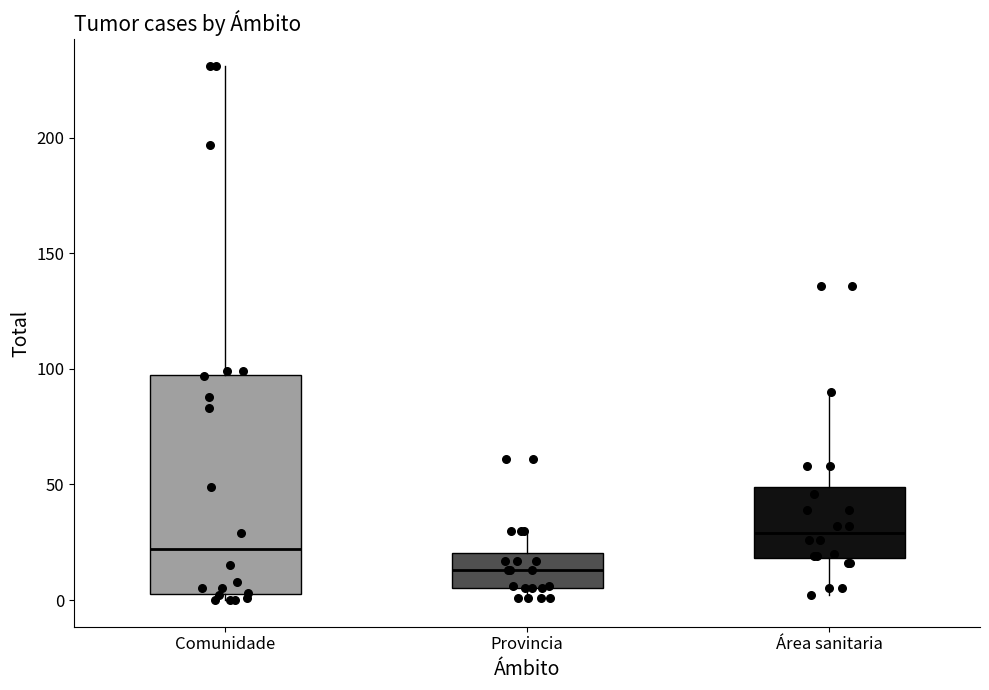

Reading left to right, read every box against the y-axis: the position of its median line, the range the box covers, and the ends of its whiskers. The values are not printed on the chart, so give them approximately, as read against the axis.

Comunidade: median 20, box 5 to 100, whiskers 0 to 230
Provincia: median 15, box 5 to 20, whiskers 0 to 30
Área sanitaria: median 30, box 20 to 50, whiskers 0 to 90